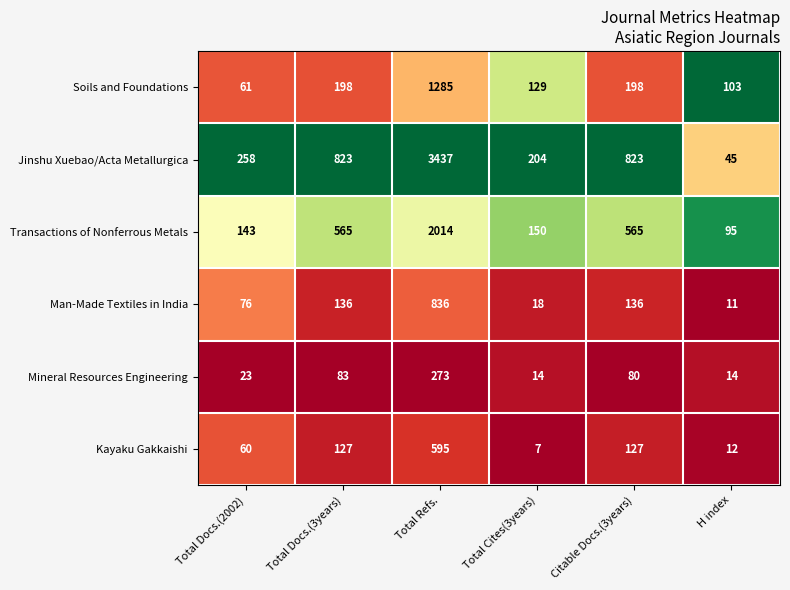

Read the Soils and Foundations value at H index, to the nearest 100.

100